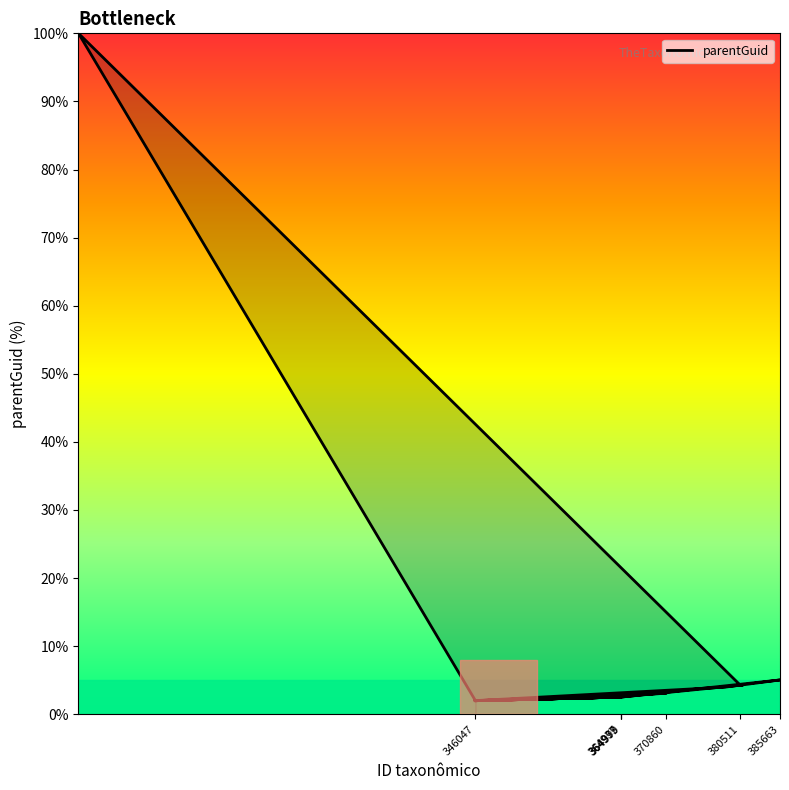

Where is the first local maximum?

364999